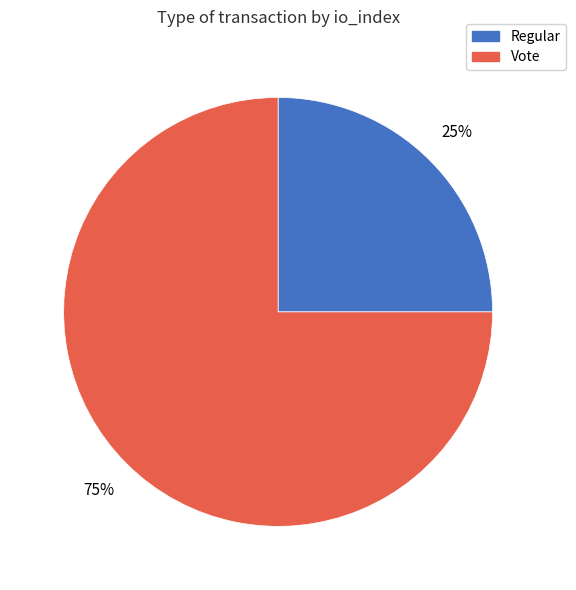

True or false: Vote accounts for 62% of the total.

False